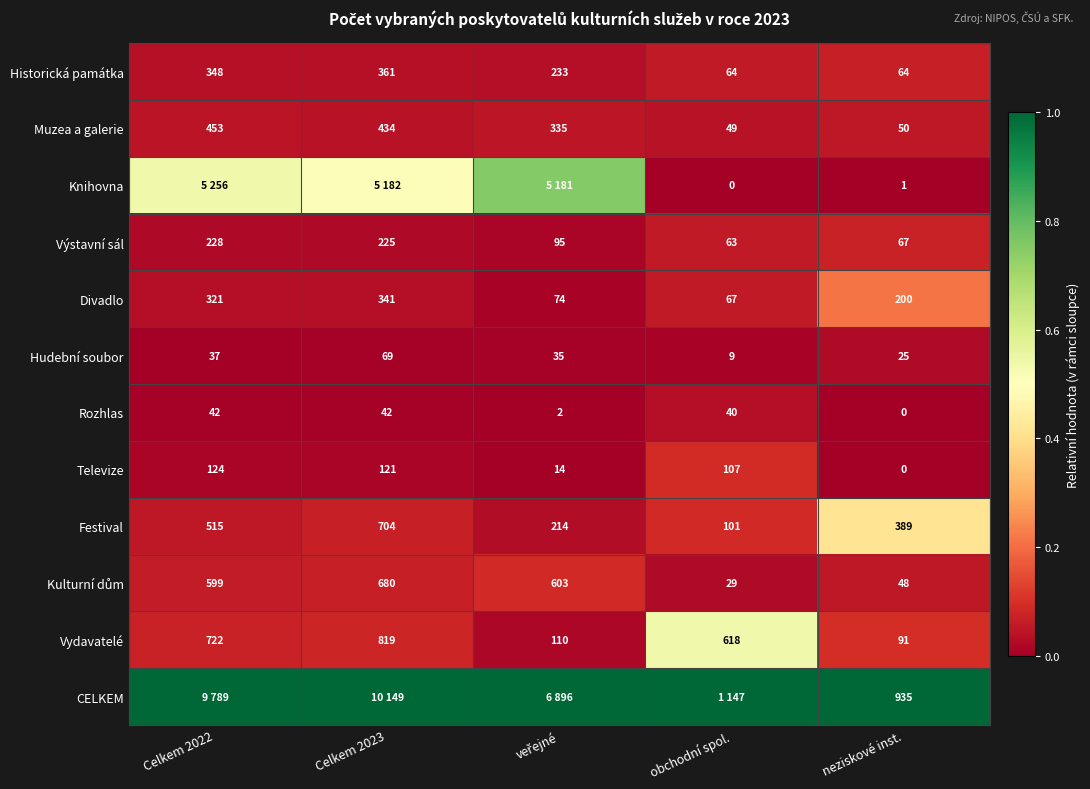

At how many categories does at least one series exceed 0?

5